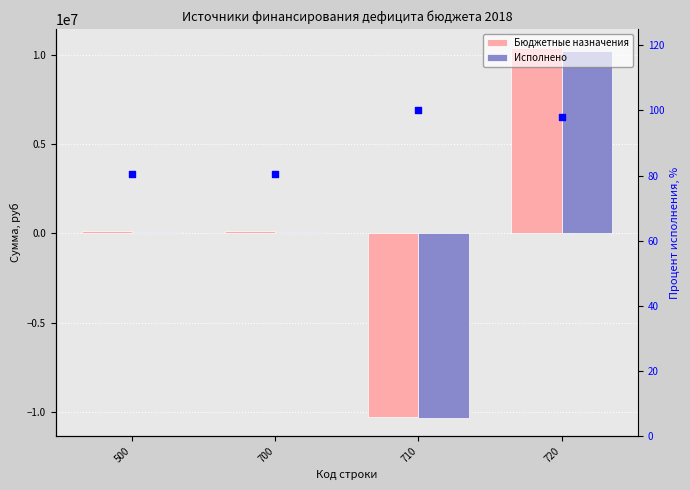

Which series has the largest total across all categories?

Бюджетные назначения